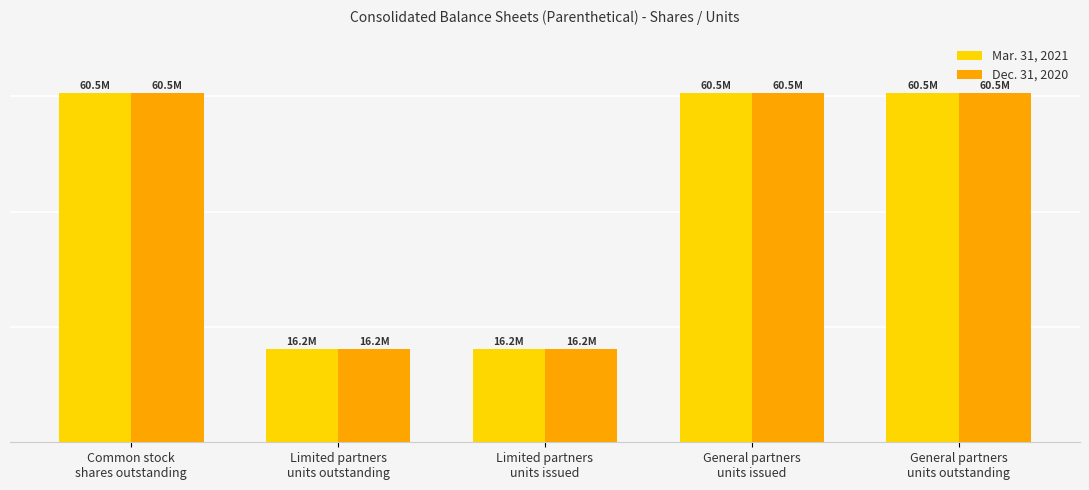

What is the lowest value of the Mar. 31, 2021 series?

16181537